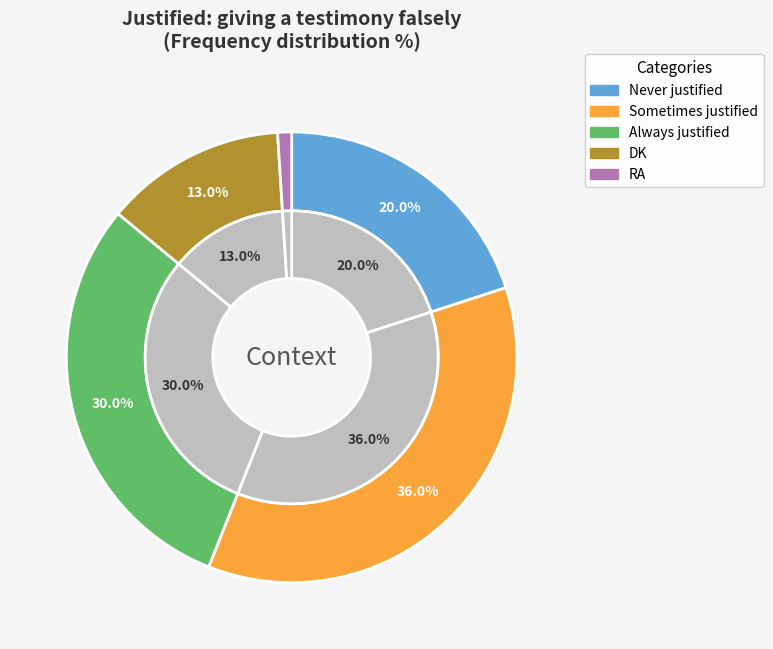

Rank the categories by value from lowest to highest.

RA, DK, Never justified, Always justified, Sometimes justified